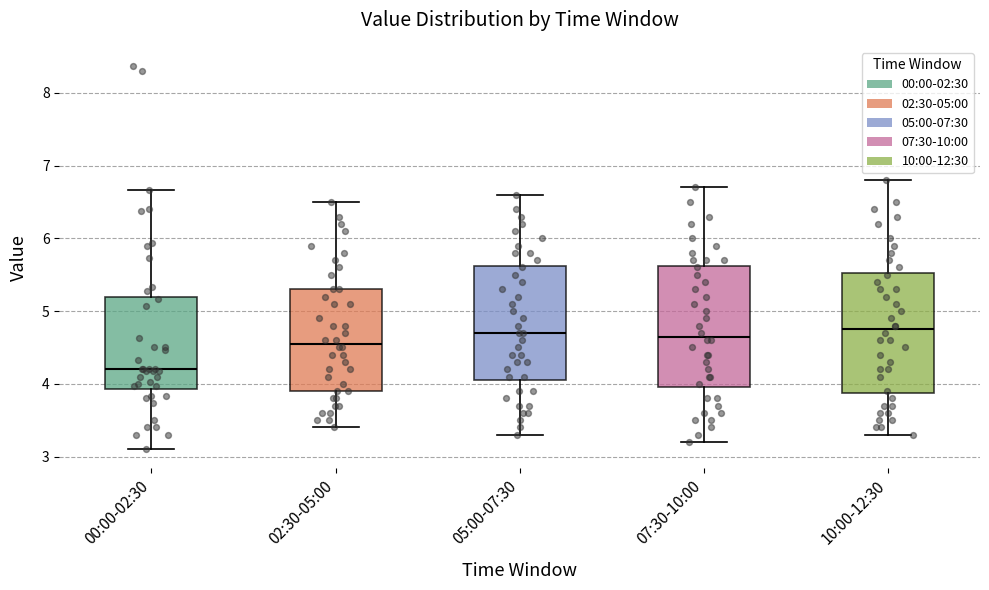

Reading left to right, read every box against the y-axis: the position of its median line, the range the box covers, and the ends of its whiskers. The values are not printed on the chart, so give them approximately, as read against the axis.

00:00-02:30: median 4.2, box 3.9 to 5.2, whiskers 3.1 to 6.7
02:30-05:00: median 4.6, box 3.9 to 5.3, whiskers 3.4 to 6.5
05:00-07:30: median 4.7, box 4.1 to 5.6, whiskers 3.3 to 6.6
07:30-10:00: median 4.7, box 4.0 to 5.6, whiskers 3.2 to 6.7
10:00-12:30: median 4.8, box 3.9 to 5.5, whiskers 3.3 to 6.8